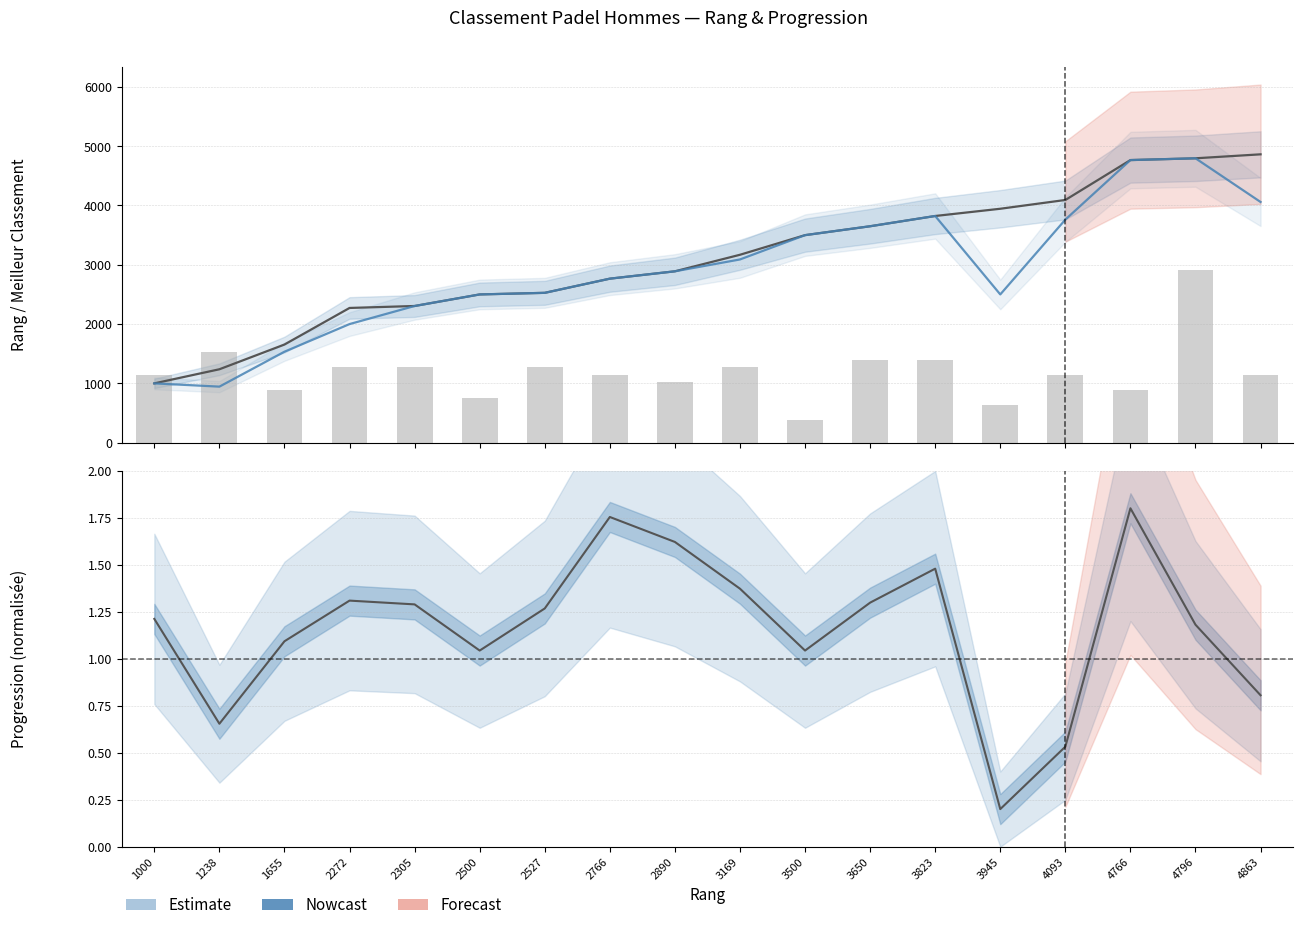

How many series are shown in this chart?

4